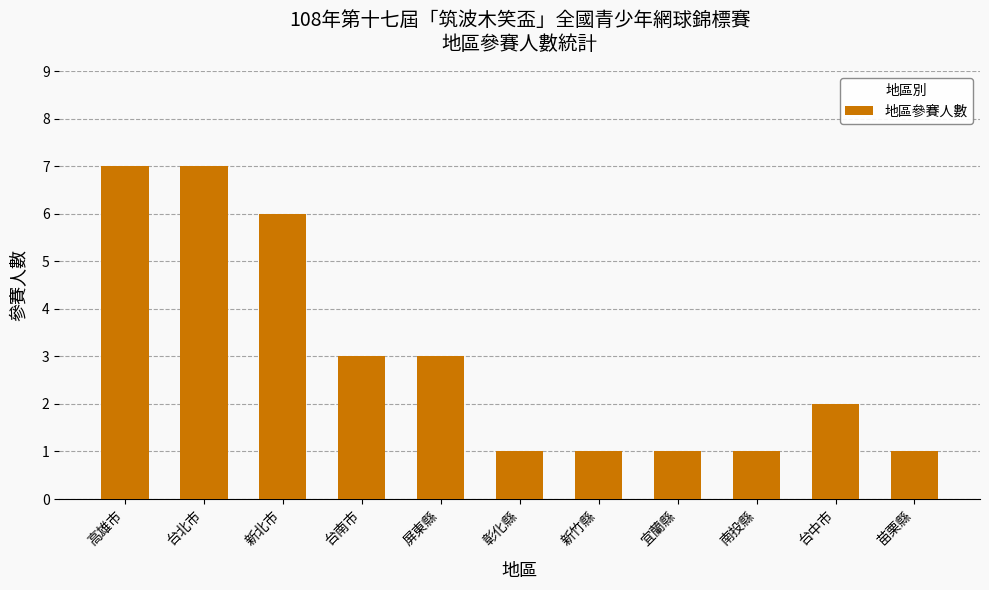

What is the greatest value displayed?

7